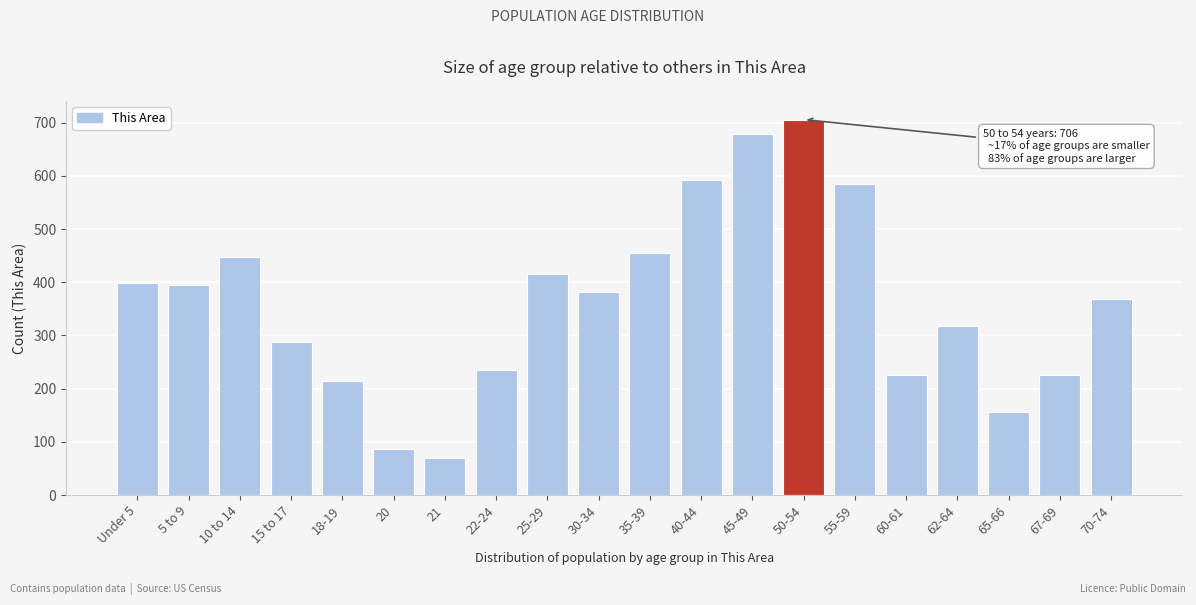

Reading right to left, extract all data points from this chart.

70-74=369	67-69=225	65-66=156	62-64=317	60-61=225	55-59=584	50-54=706	45-49=679	40-44=592	35-39=455	30-34=381	25-29=415	22-24=235	21=70	20=86	18-19=215	15 to 17=287	10 to 14=448	5 to 9=394	Under 5=399